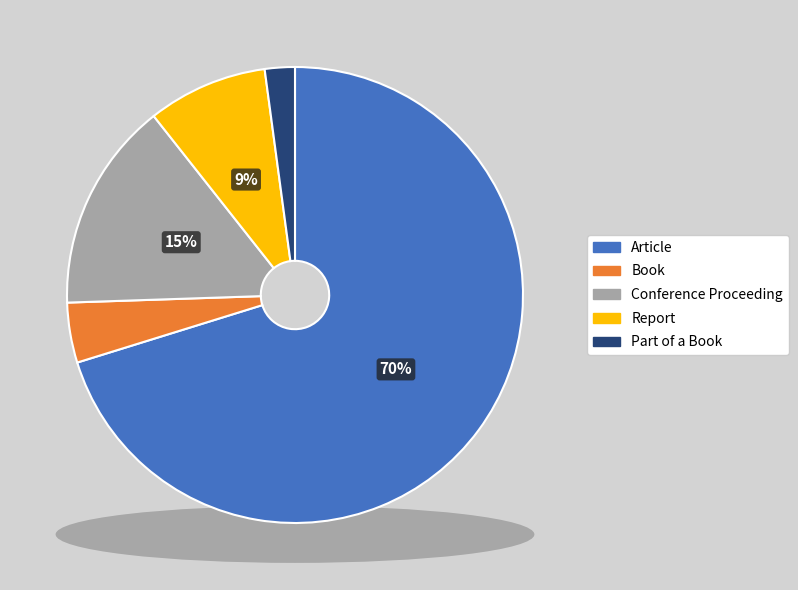

To the nearest percent, what is the combined percentage of Part of a Book and Conference Proceeding?

17%